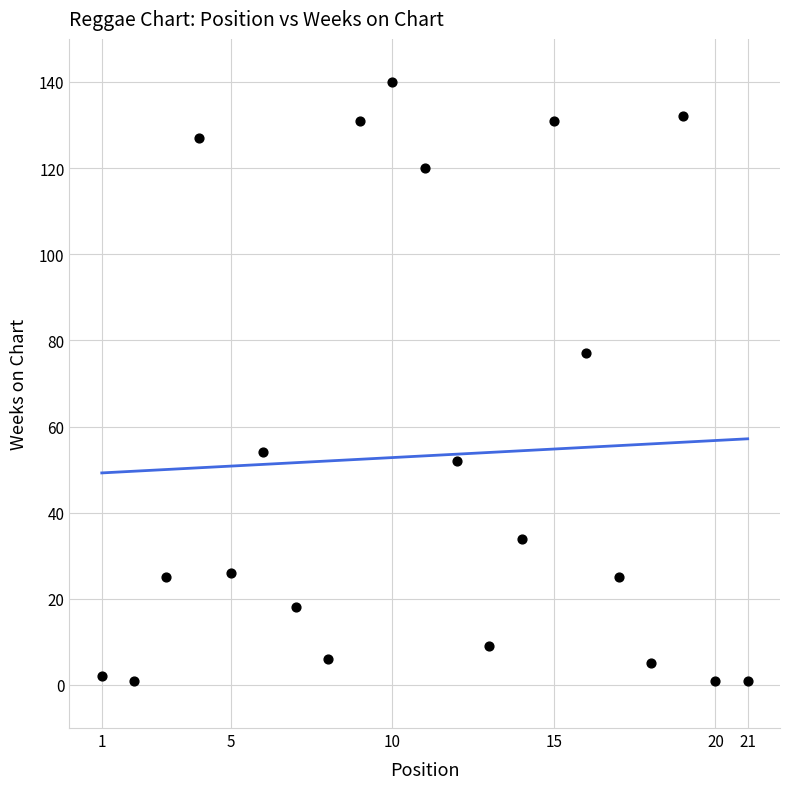

What Y value in the scatter plot is closest to 70?

77